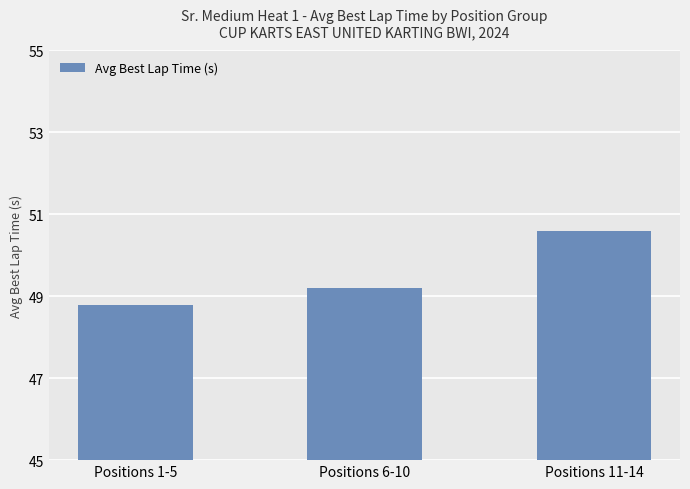

The chart shows a value of 48.8 at Positions 1-5. True or false?

True